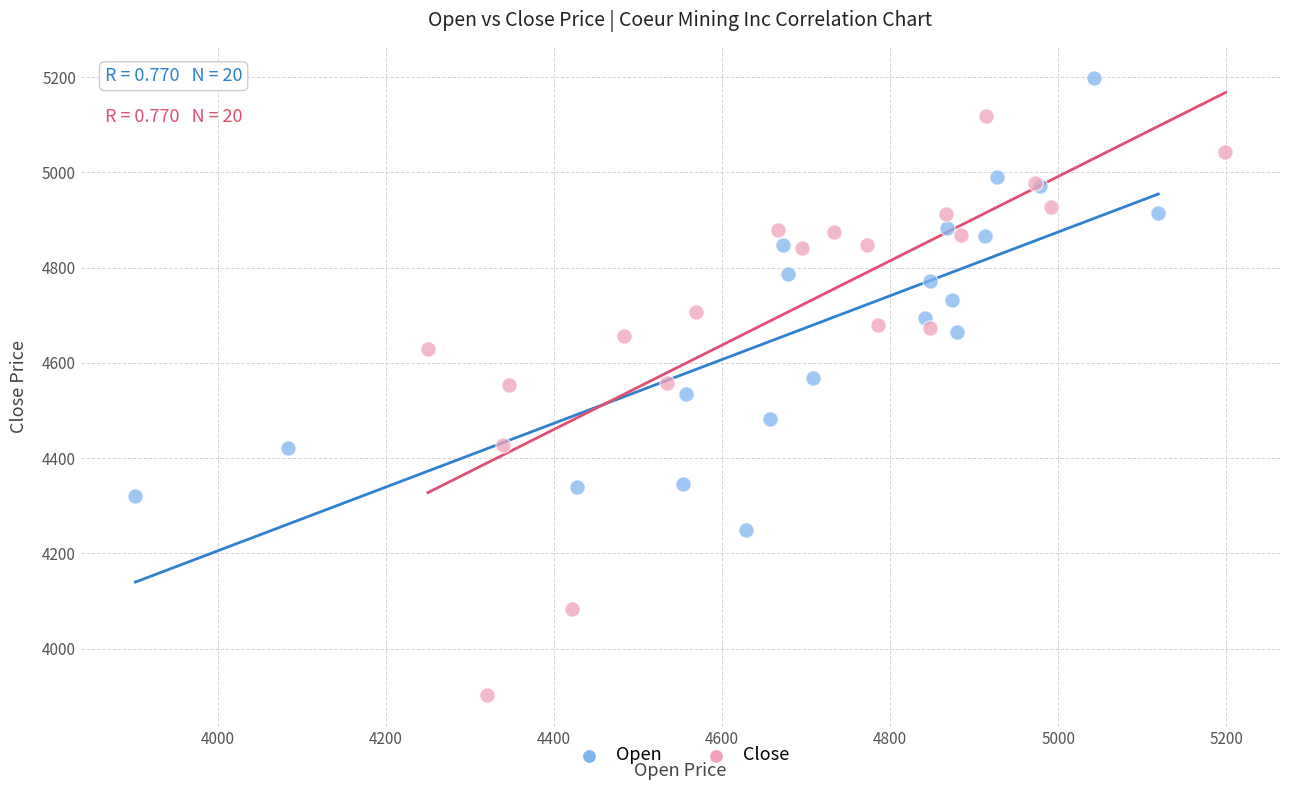

What are all the series names shown in the legend?

Open, Close